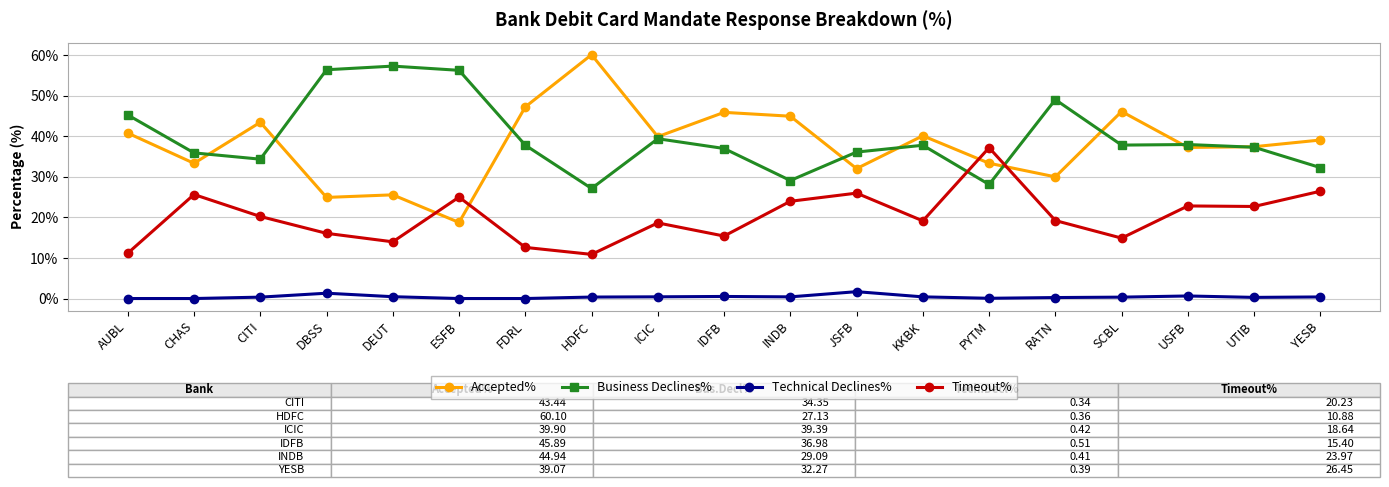

At which category does Timeout% reach its first local peak?

CHAS